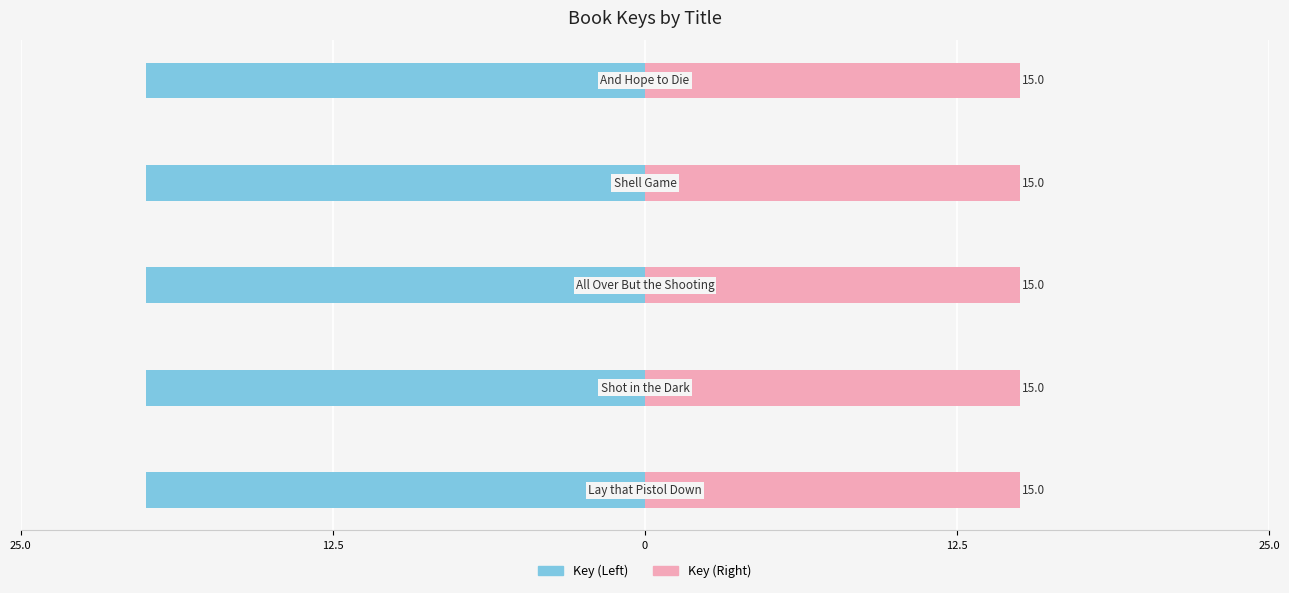

True or false: Left Series has a value of -20.0 at 12.5.

True